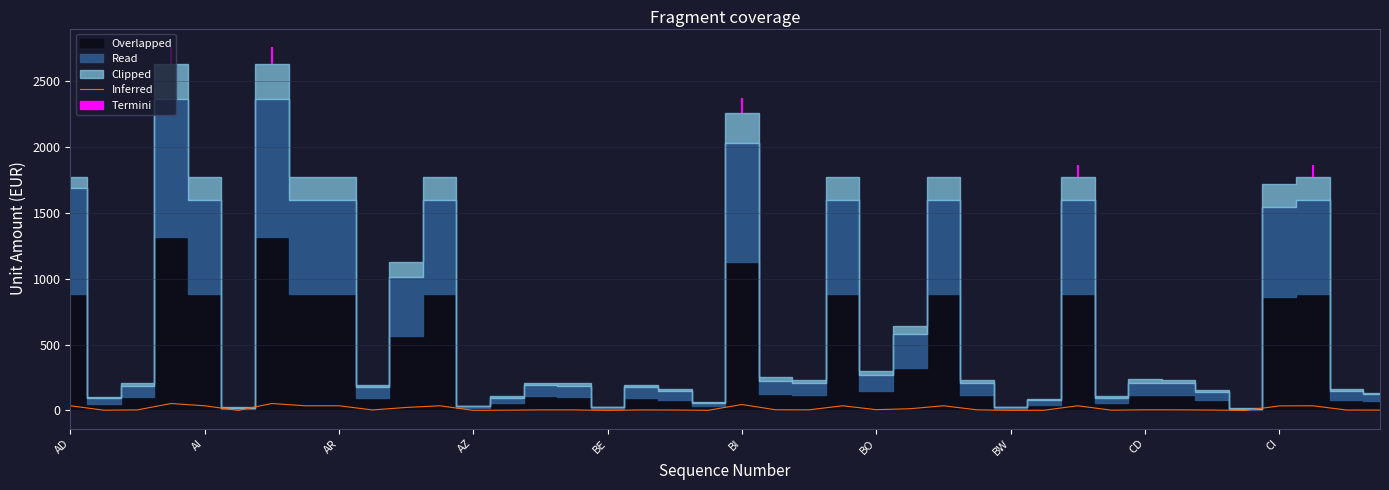

Reading left to right, what are all the values shown in this chart?

35.4	2.1	4.2	52.6	35.4	0.5	52.6	35.4	35.4	3.9	22.6	35.4	0.7	2.2	4.2	4.2	0.6	3.9	3.3	1.3	45.1	5.0	4.6	35.4	5.9	12.9	35.4	4.6	0.6	1.7	35.4	2.2	4.7	4.6	3.1	0.3	34.3	35.4	3.3	2.7